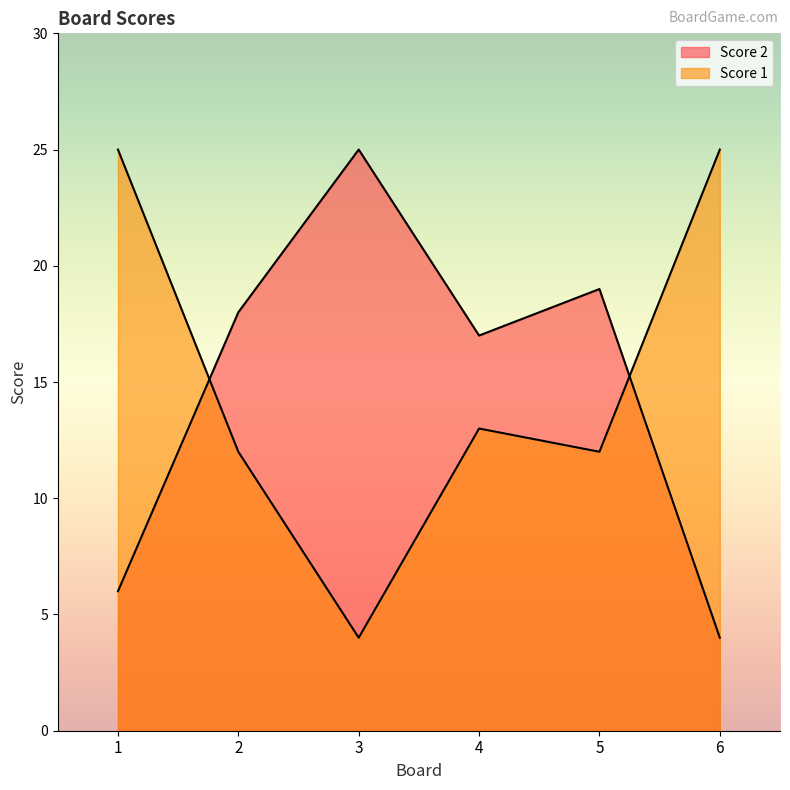

Reading left to right, what are all the values shown in this chart?

Score 1: 25	12	4	13	12	25
Score 2: 6	18	25	17	19	4